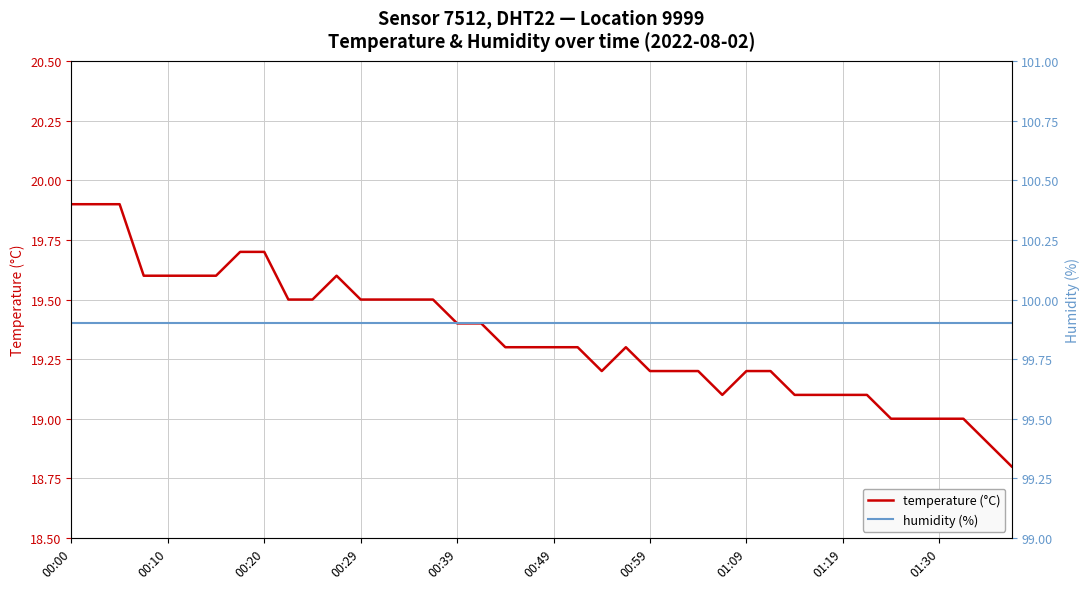

Is it true that temperature (°C) equals 19.3 at 00:49?

True